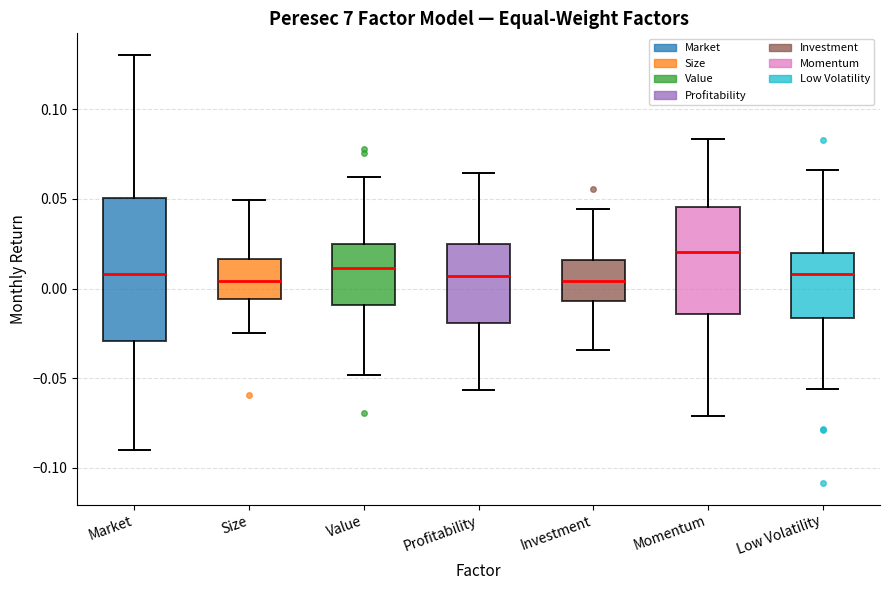

Reading left to right, read every box against the y-axis: the position of its median line, the range the box covers, and the ends of its whiskers. The values are not printed on the chart, so give them approximately, as read against the axis.

Market: median 0.010, box -0.030 to 0.050, whiskers -0.090 to 0.130
Size: median 0.005, box -0.005 to 0.015, whiskers -0.025 to 0.050
Value: median 0.010, box -0.010 to 0.025, whiskers -0.050 to 0.060
Profitability: median 0.005, box -0.020 to 0.025, whiskers -0.055 to 0.065
Investment: median 0.005, box -0.005 to 0.015, whiskers -0.035 to 0.045
Momentum: median 0.020, box -0.015 to 0.045, whiskers -0.070 to 0.085
Low Volatility: median 0.010, box -0.015 to 0.020, whiskers -0.055 to 0.065